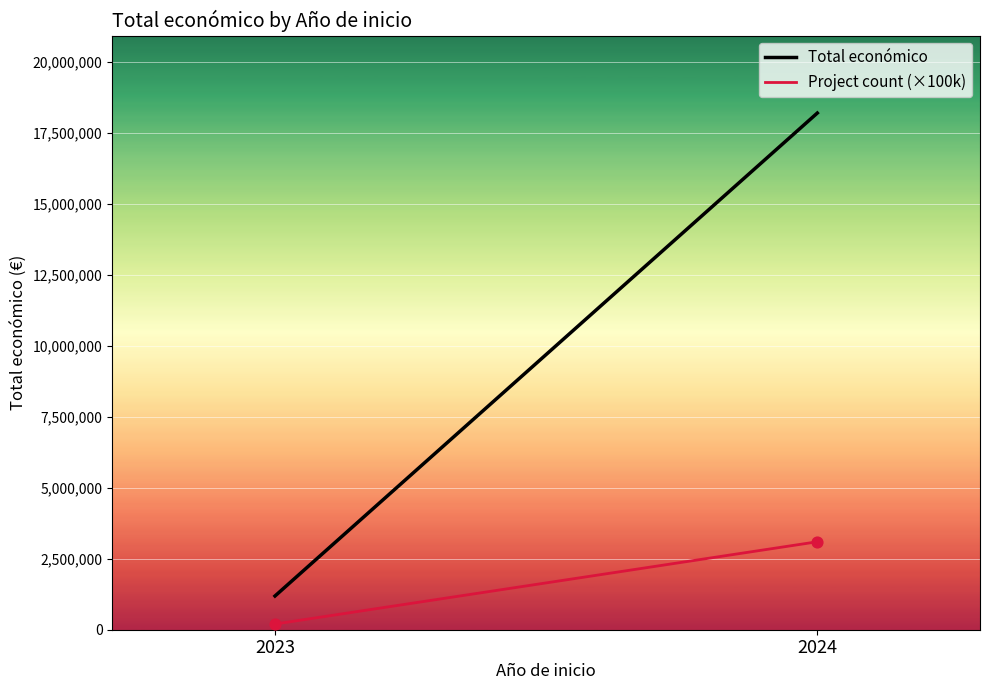

What is the average Y value?

1650000